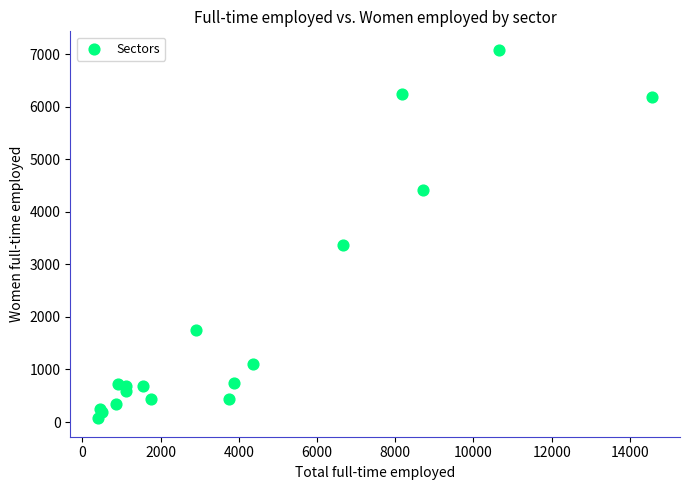

What Y value in the scatter plot is closest to 3576?

3376